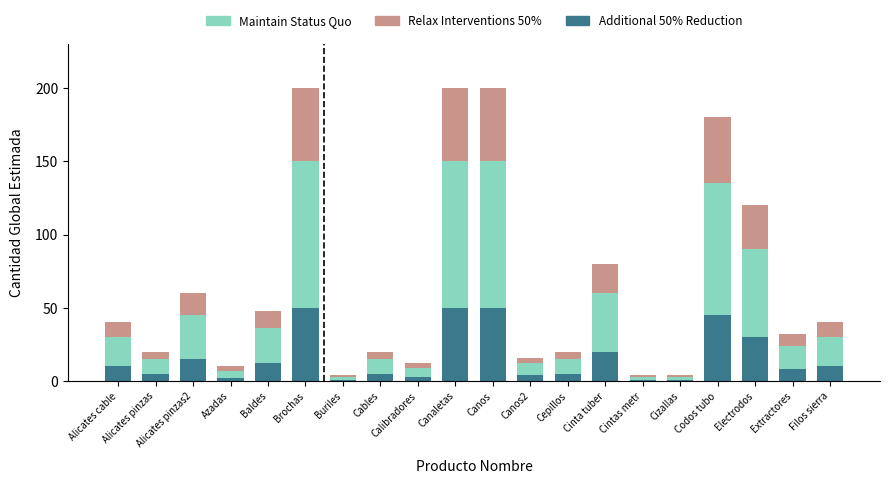

What is the total value across all series at Alicates pinzas?

20